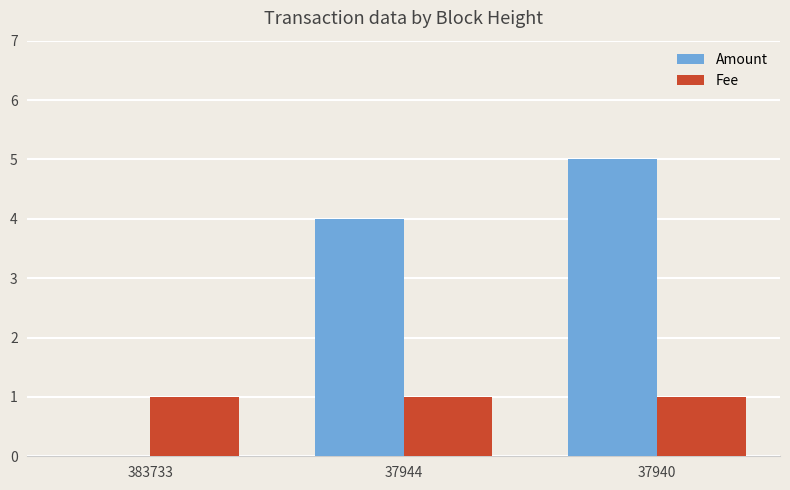

Which series changed the most between 383733 and 37940?

Amount